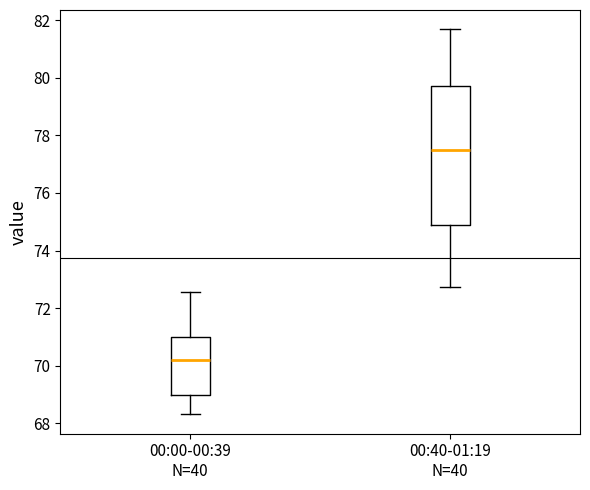

Comparing the boxes themselves (not the whiskers), which one is the tallest?

00:40-01:19 N=40